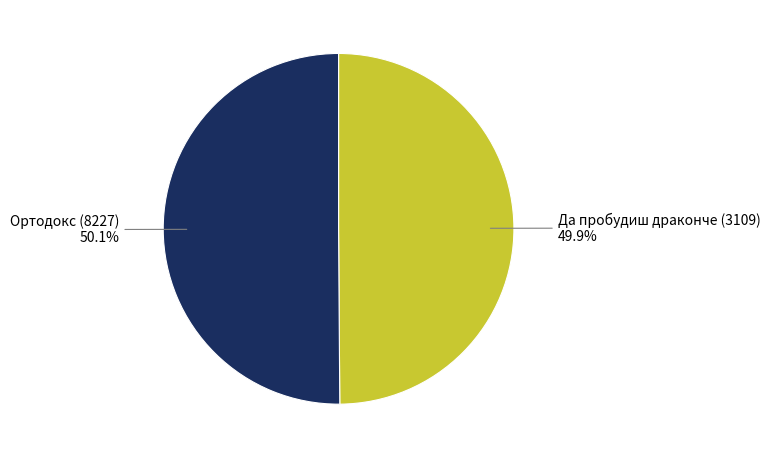

What is the ratio of the value at Да пробудиш драконче (3109) to the value at Ортодокс (8227)?

1.0